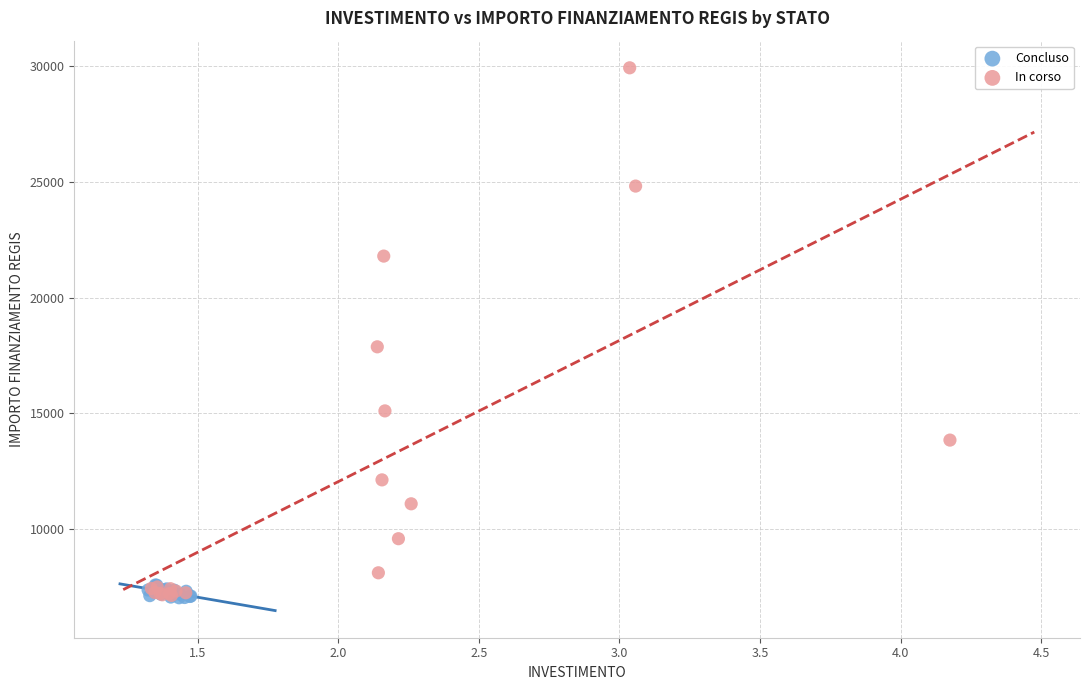

Which series has the widest spread of Y values?

In corso